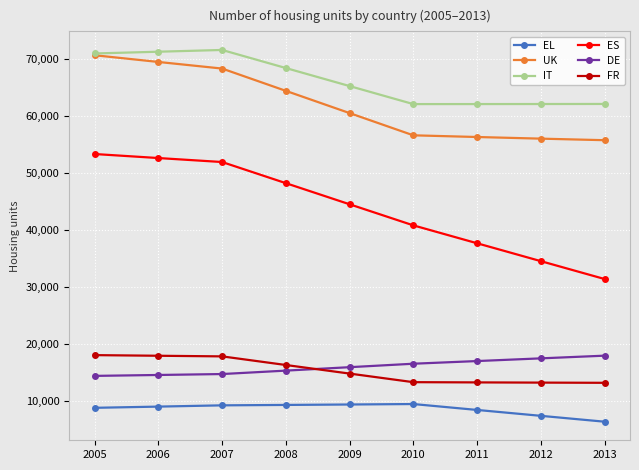

At which label is UK closest to 63192?

2008